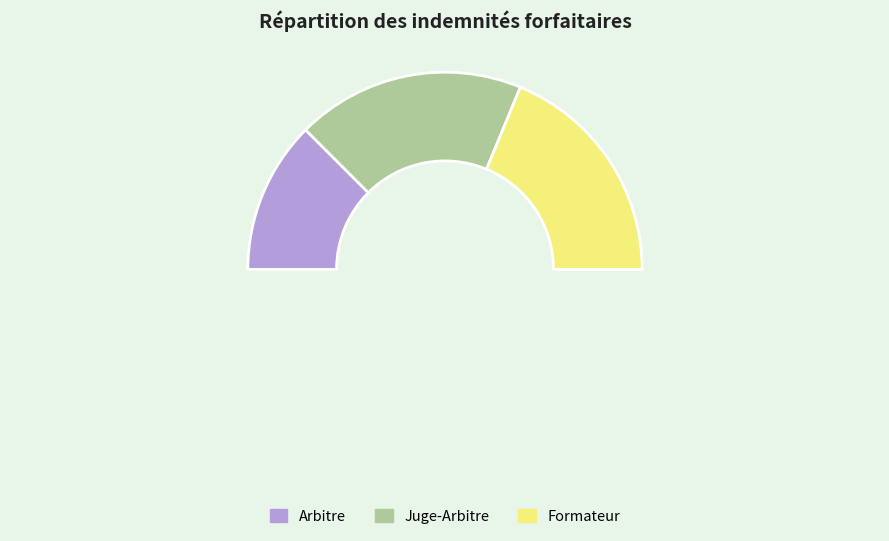

True or false: Juge-Arbitre accounts for 24% of the total.

False